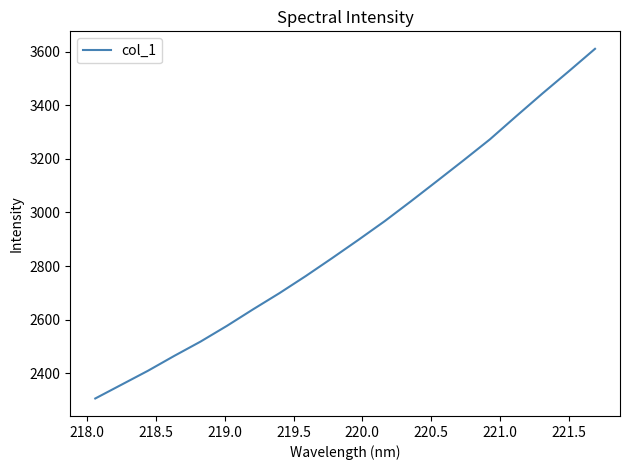

What is the difference between the maximum and minimum values?

1303.6